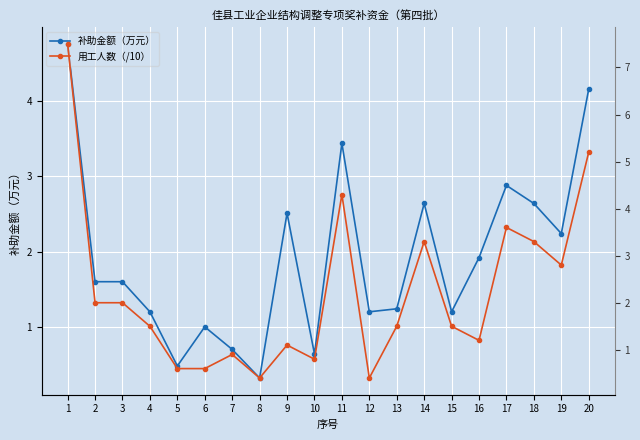

What is the smallest value displayed?

0.3